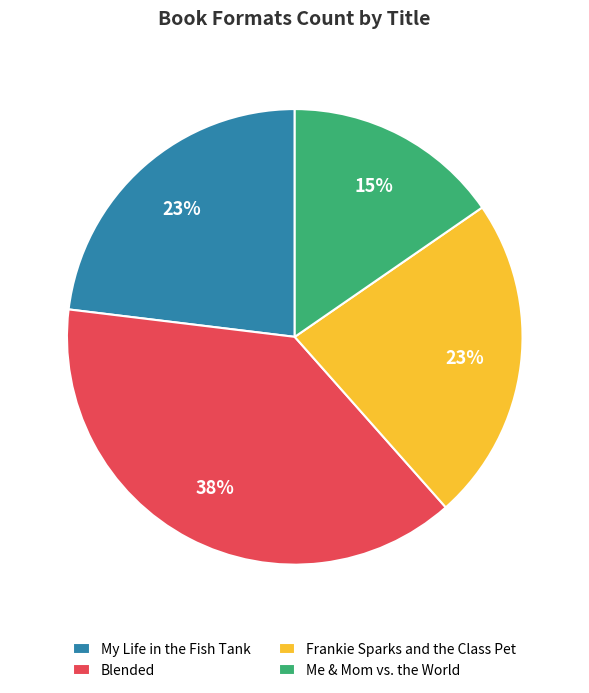

Between Blended and My Life in the Fish Tank, which is larger?

Blended